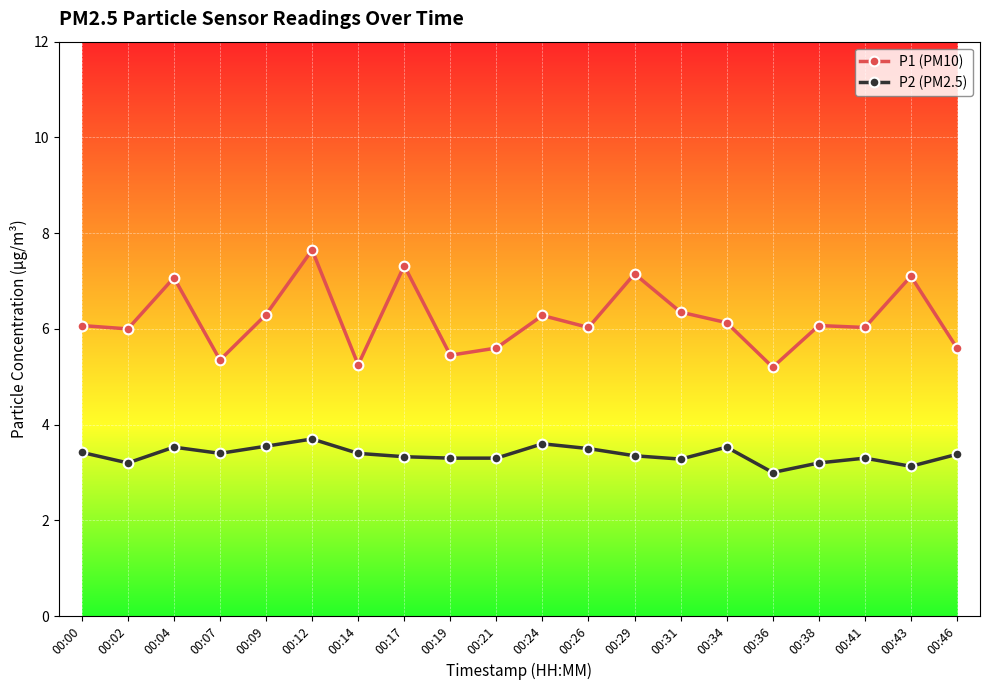

True or false: P1 (PM10) has more than 2 interior local peaks.

True